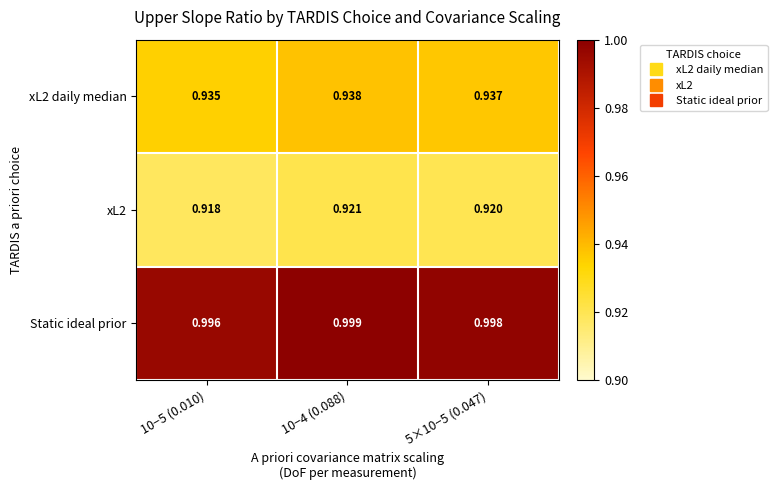

Which series has the largest total across all categories?

Static ideal prior